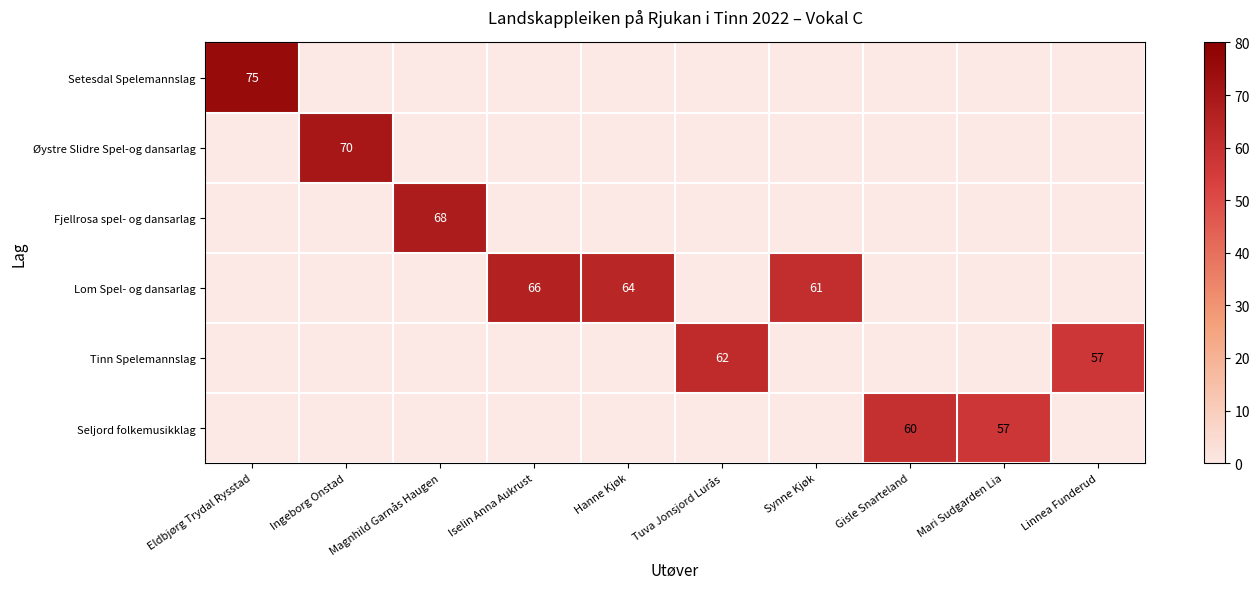

The value of Seljord folkemusikklag at Iselin Anna Aukrust is 0. True or false?

True